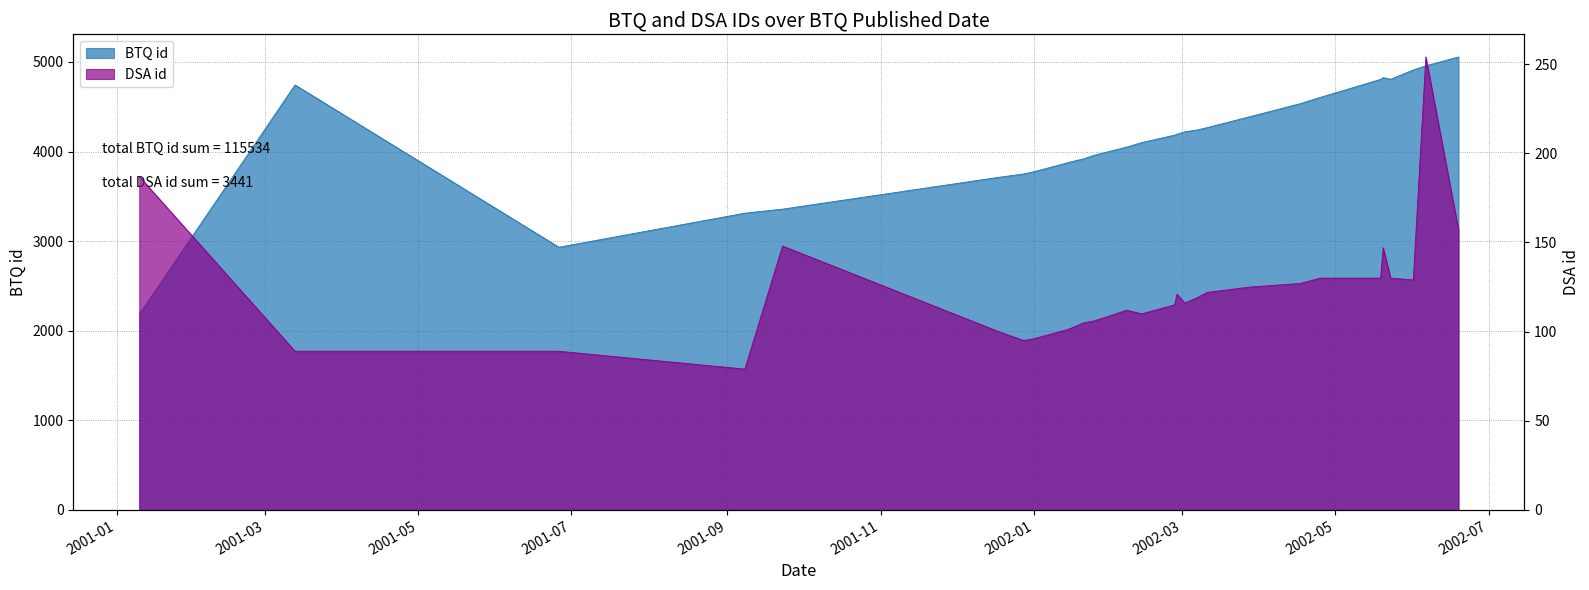

What is the sum of the DSA id values at 2002-03-11 and 2002-03-02?

238